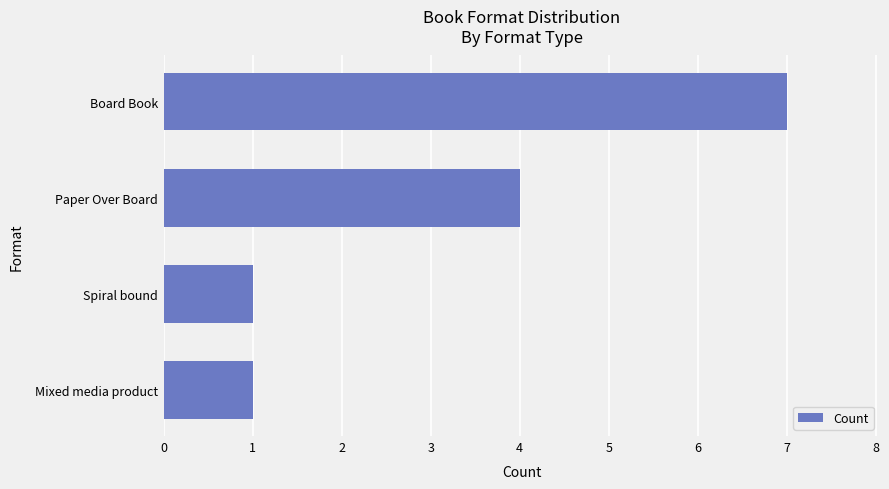

Count the number of data series in this chart.

1